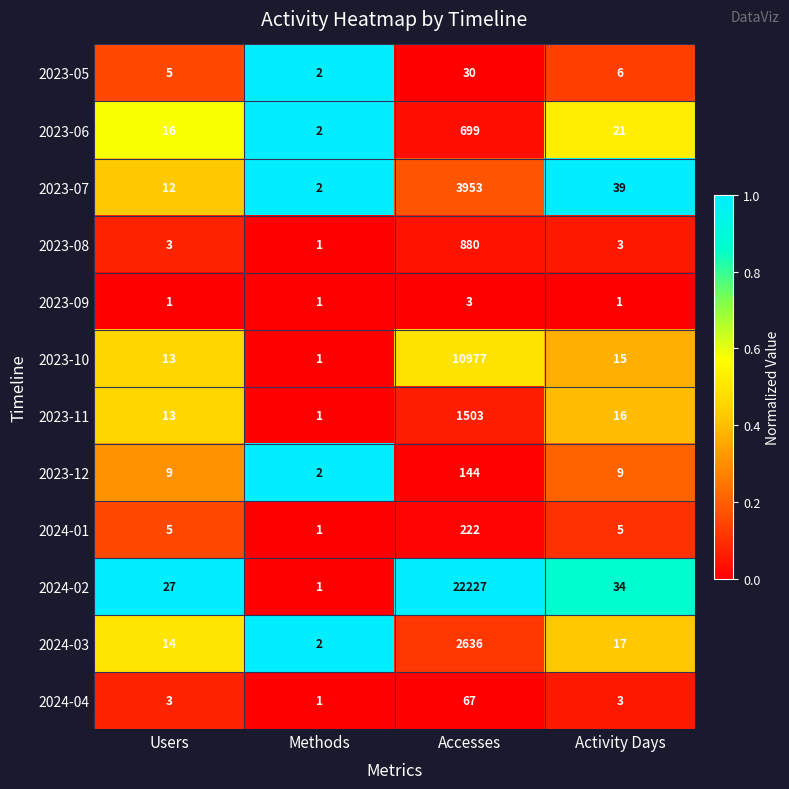

How many data points does each series have?

4